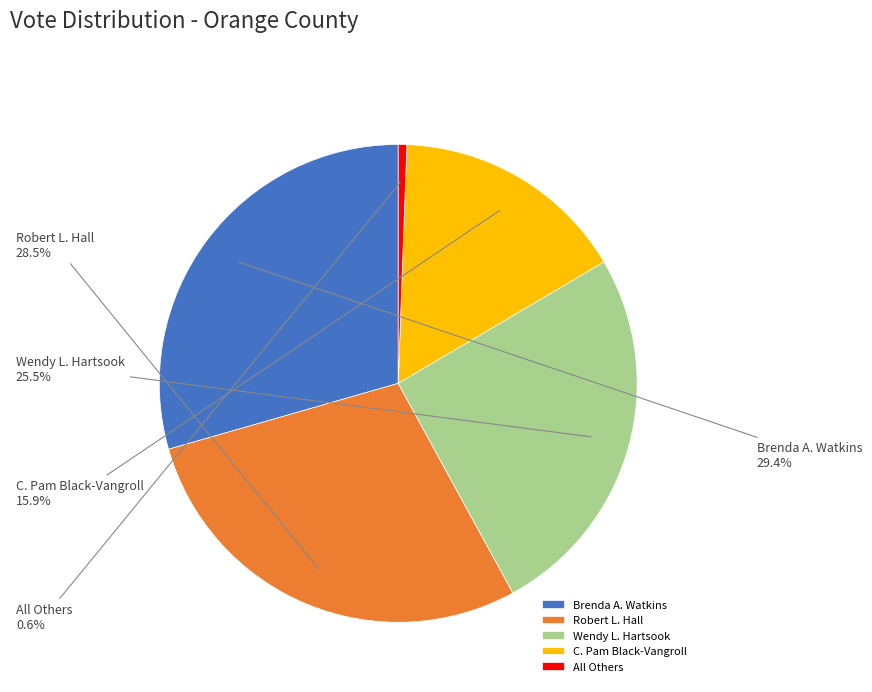

Which category has the biggest portion of the pie?

Brenda A. Watkins